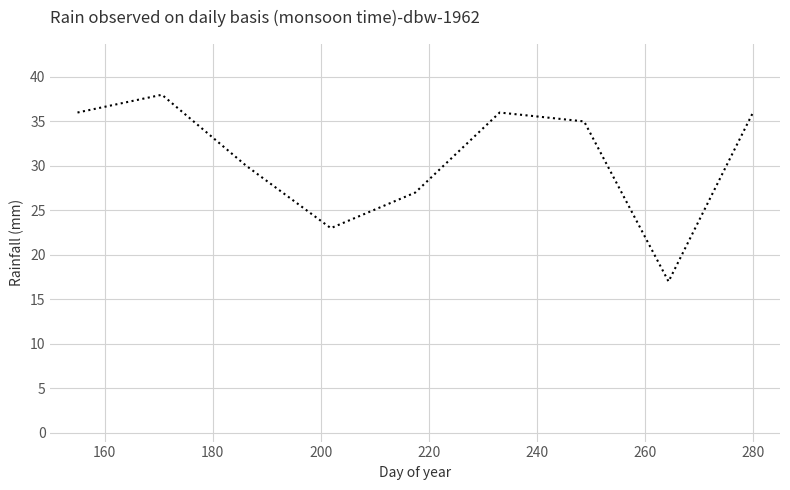

What is the difference between the maximum and minimum values?

21